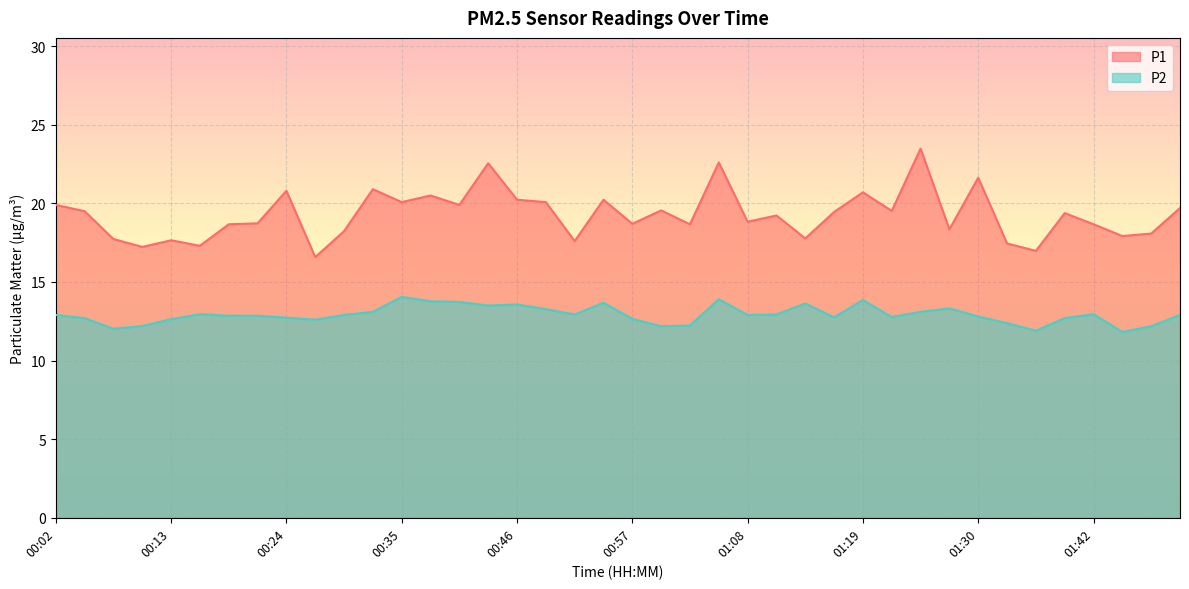

Is the value of P1 at 01:06 greater than the value of P2 at 00:44?

Yes